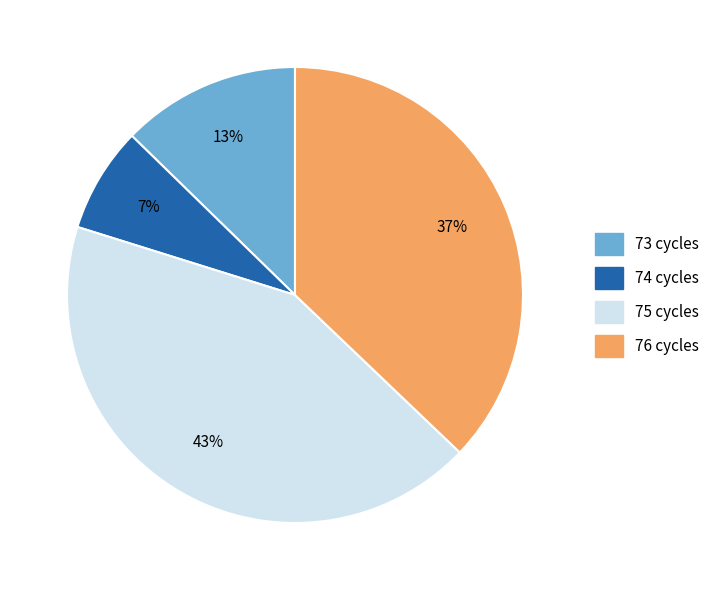

How many slices are in this pie chart?

4